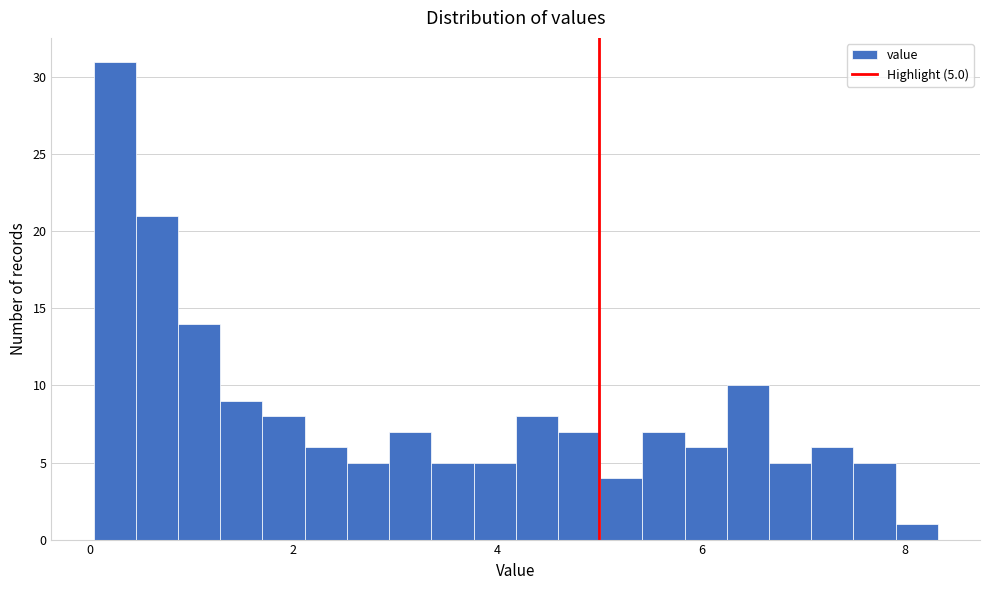

Read against the x-axis, roughly where is the centre of the tallest bar?

0.2